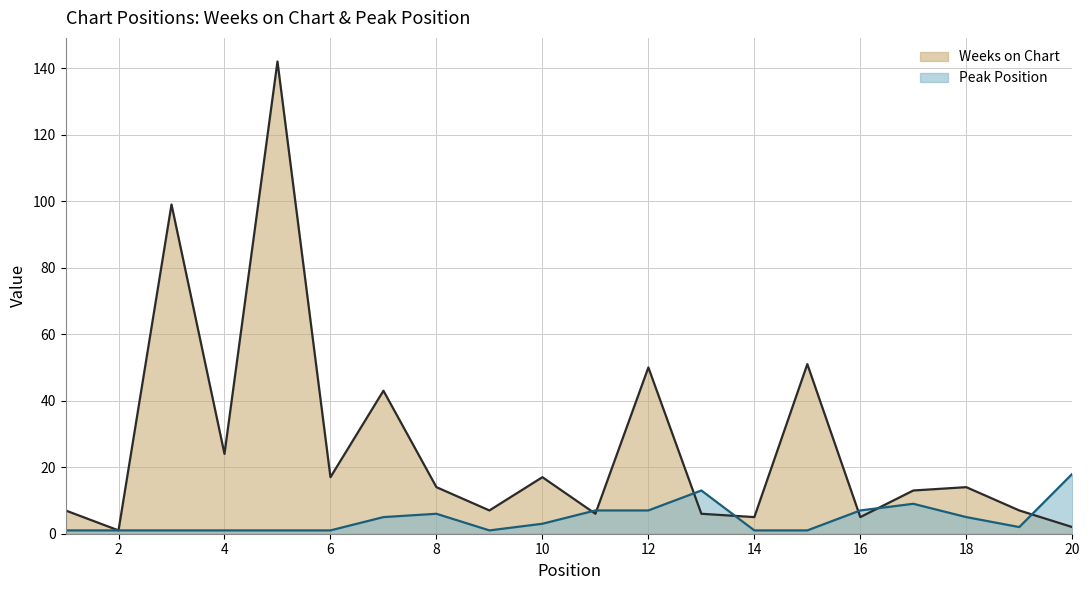

List the labels in order of Weeks on Chart value, smallest first.

2, 20, 14, 16, 11, 13, 1, 9, 19, 17, 8, 18, 6, 10, 4, 7, 12, 15, 3, 5